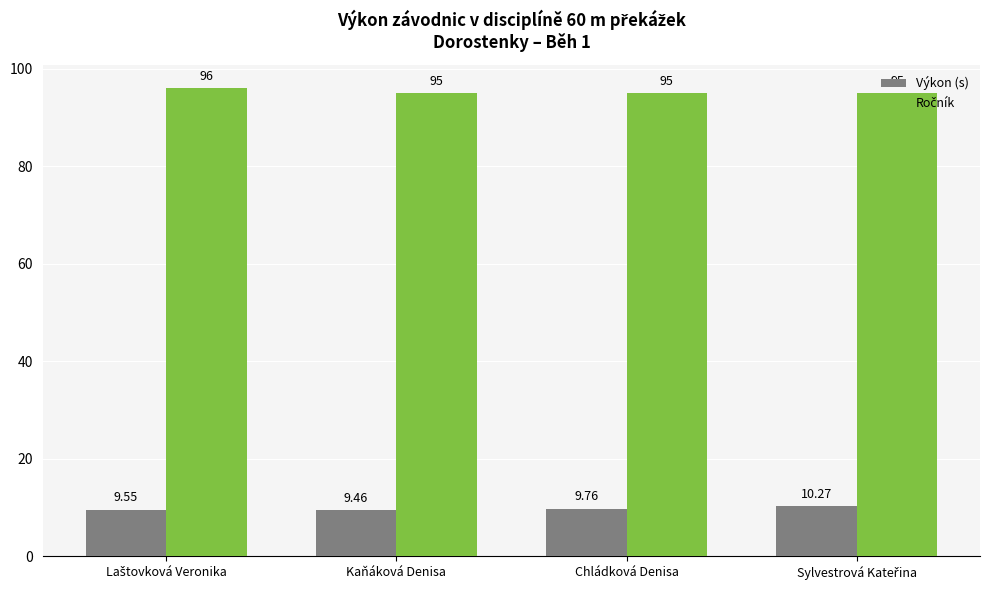

What is the sum of all Výkon (s) values?

39.0